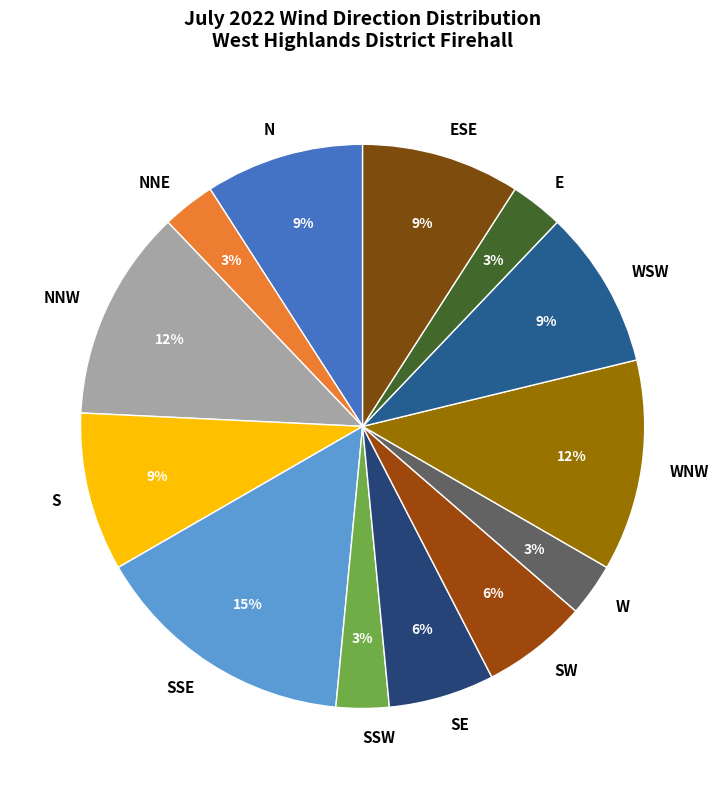

Which slice is the largest?

SSE